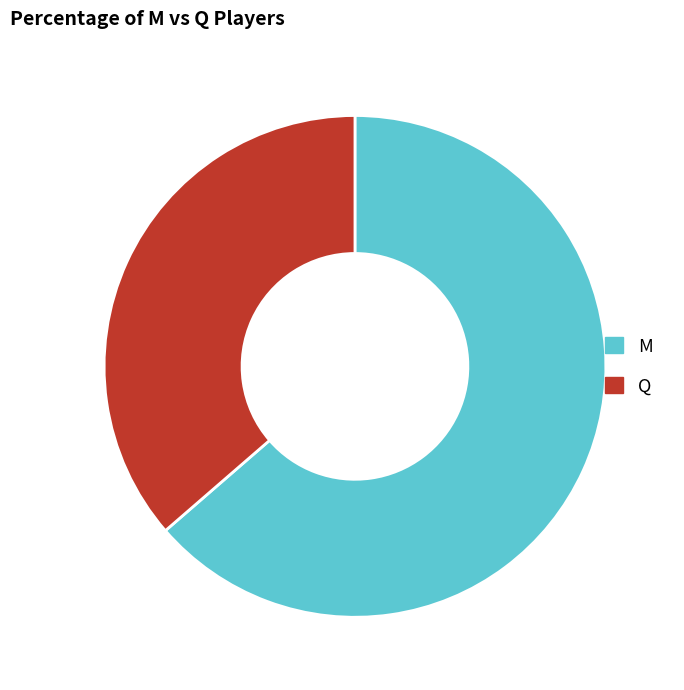

What is the majority slice?

M